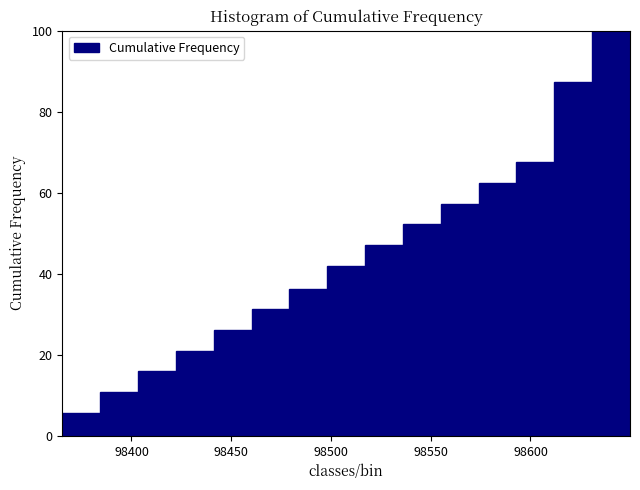

Around what value on the x-axis is the tallest bar? Give the approximate position of its centre, as read against the axis.

98640